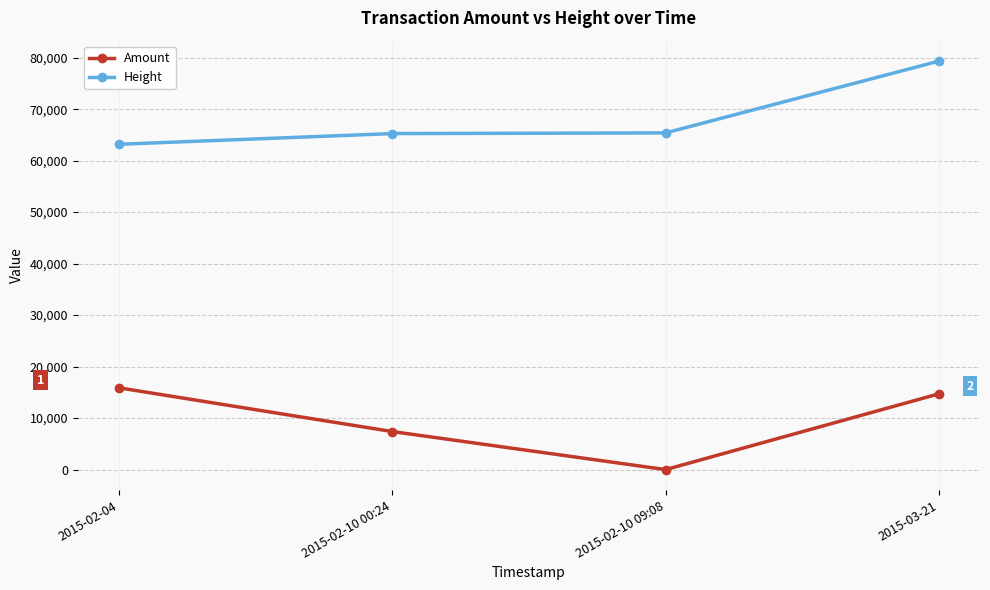

What is the total value across all series at 2015-02-10 09:08?

65386